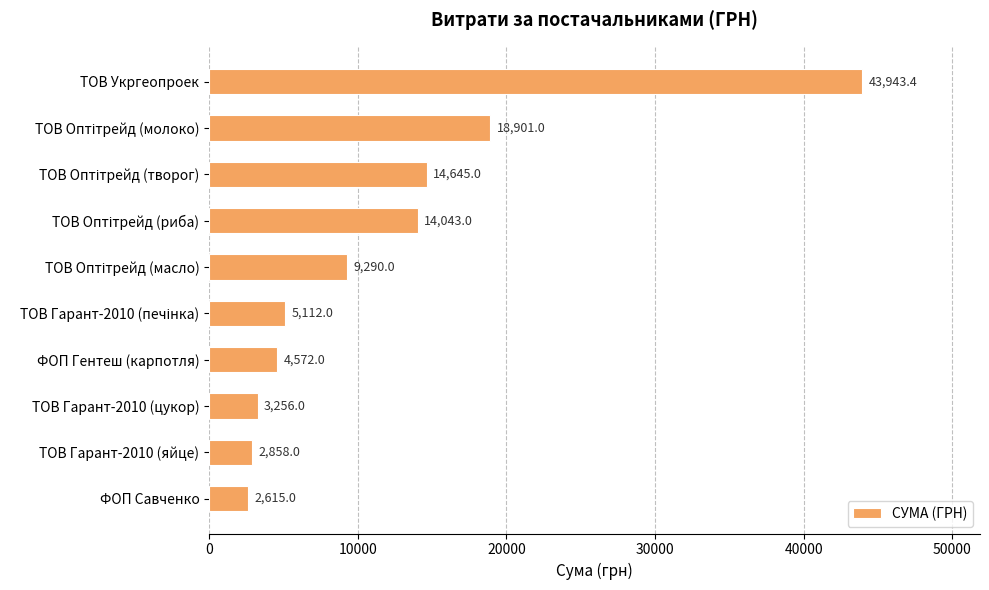

Count the number of data series in this chart.

1